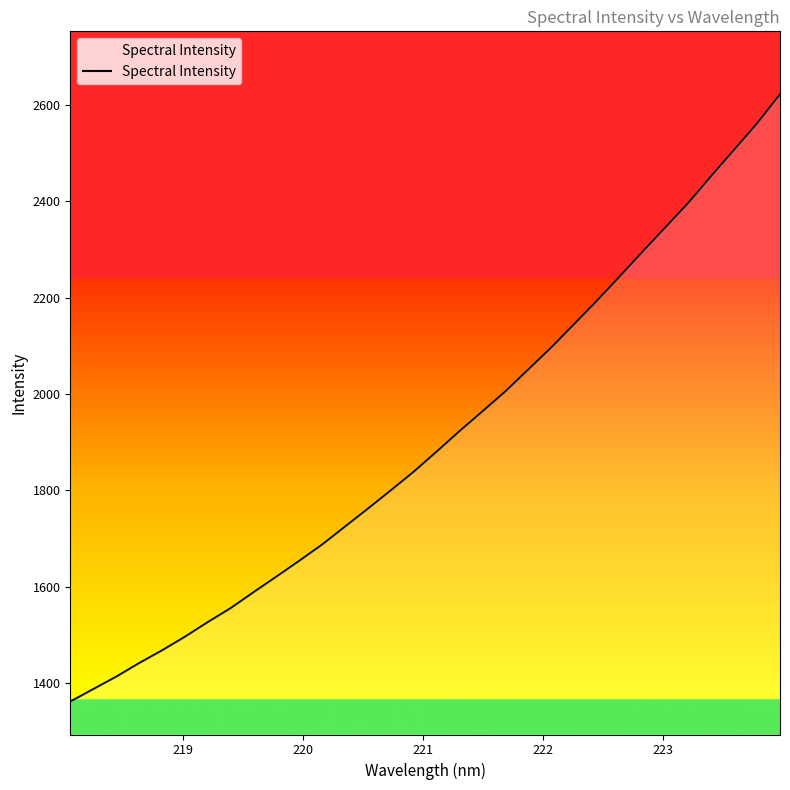

What is the smallest value displayed?

1361.6